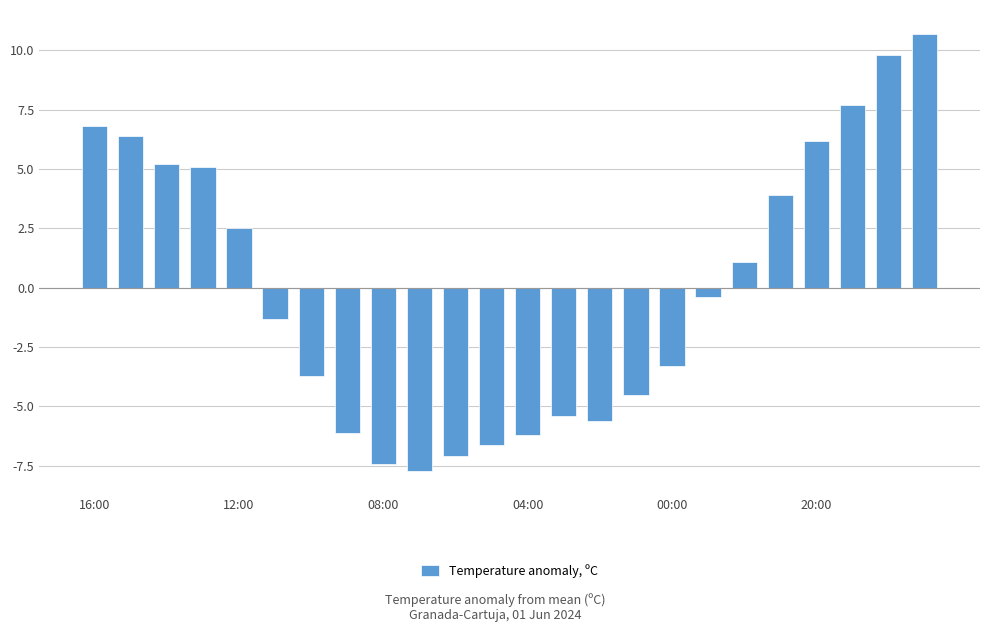

How many bars are there in total?

24